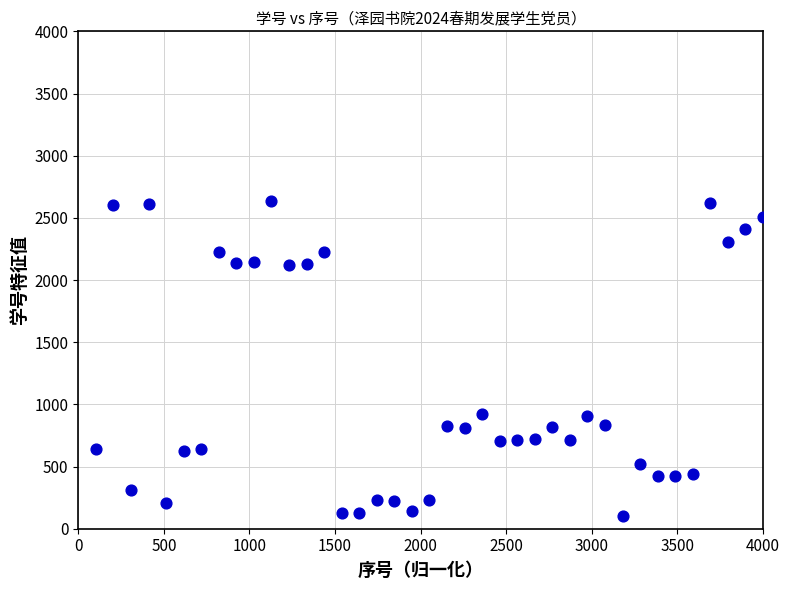

What is the range of Y values (max minus min)?

2533